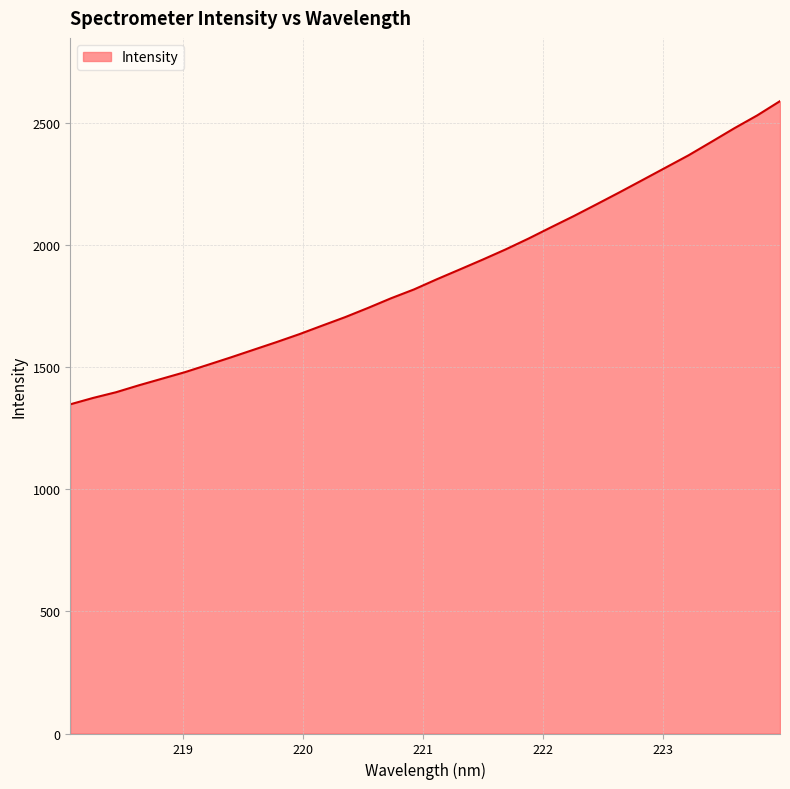

How many lines are shown in the chart?

1